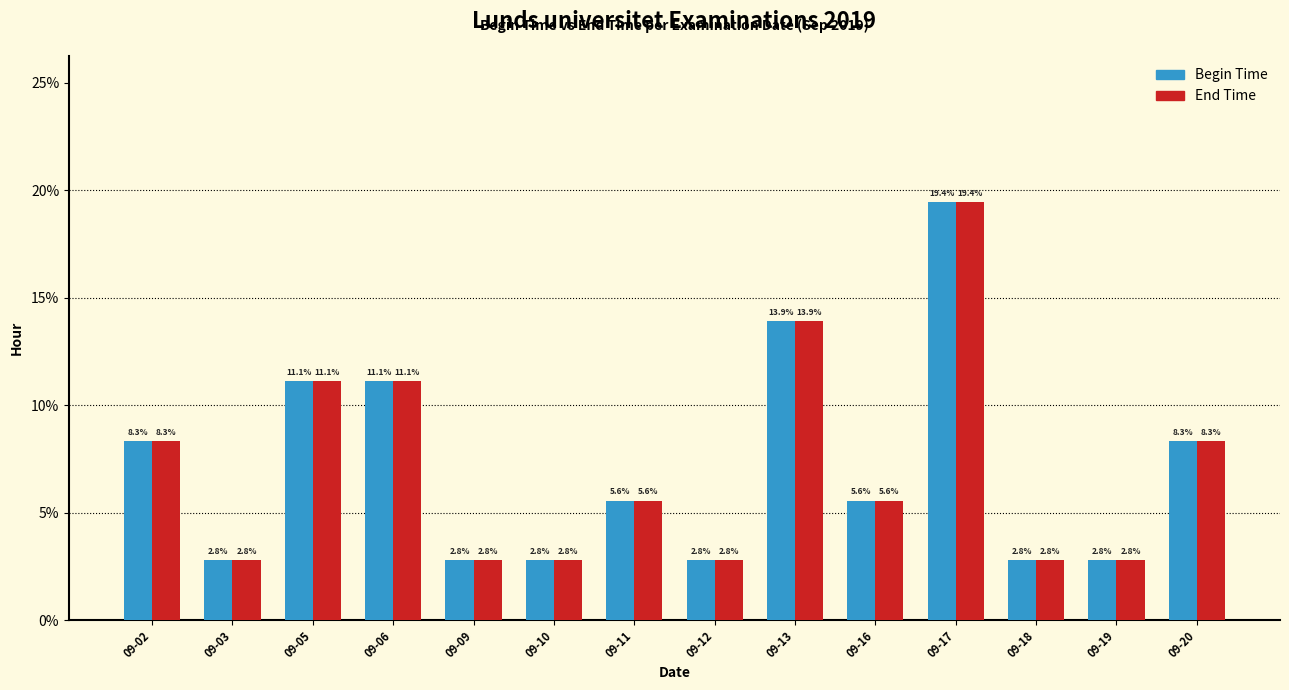

Is the value of End Time at 09-13 greater than the value of Begin Time at 09-03?

Yes